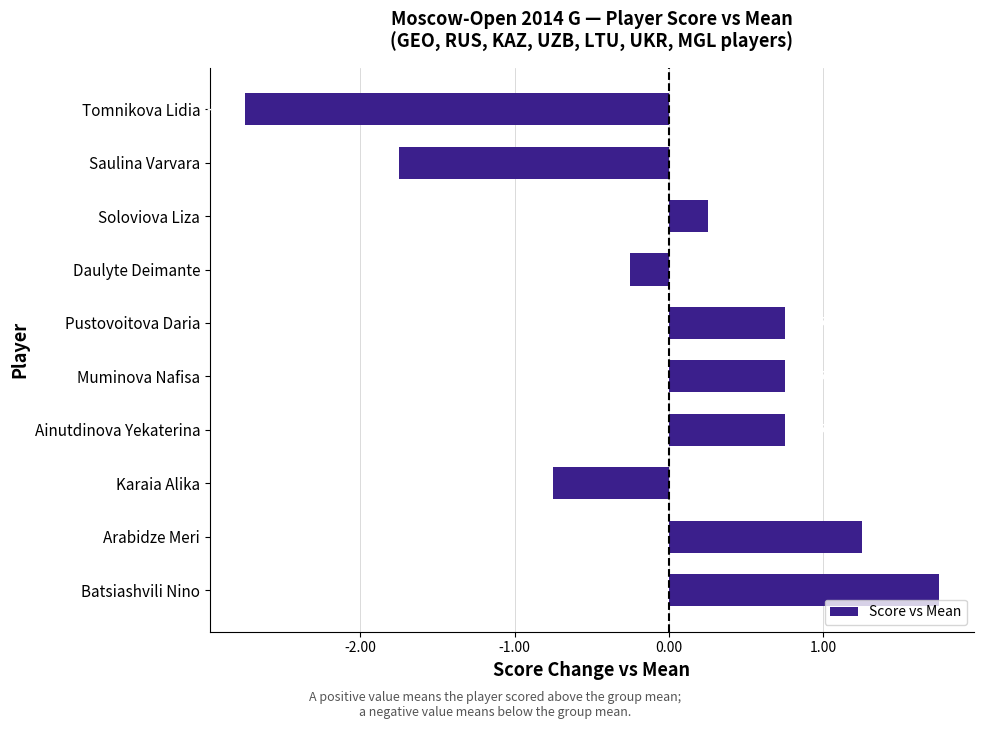

What is the change in value from Batsiashvili Nino to Daulyte Deimante?

-2.0